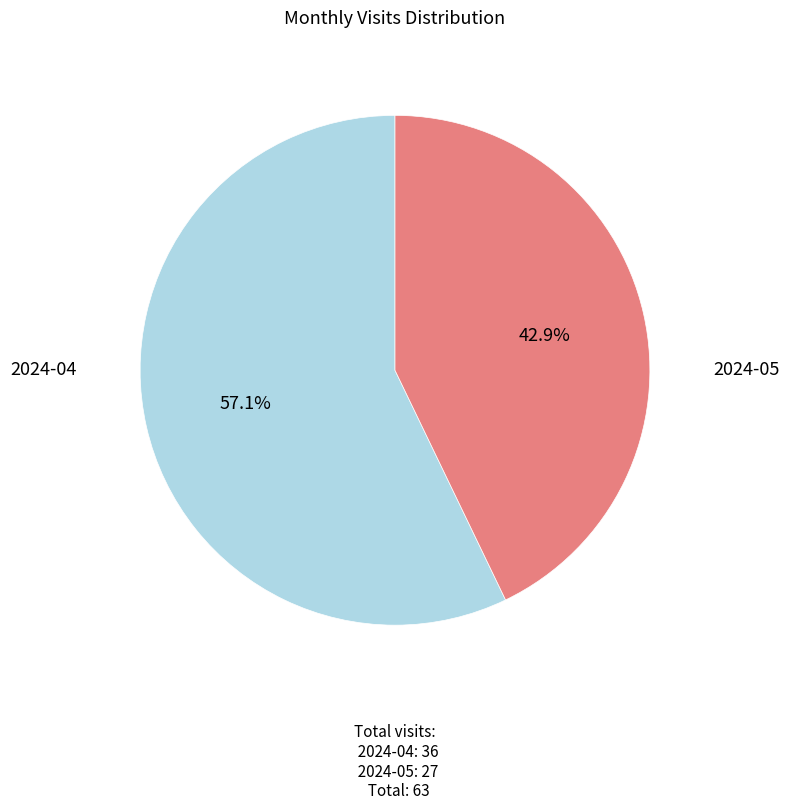

Is there any slice that represents more than half of the pie?

Yes